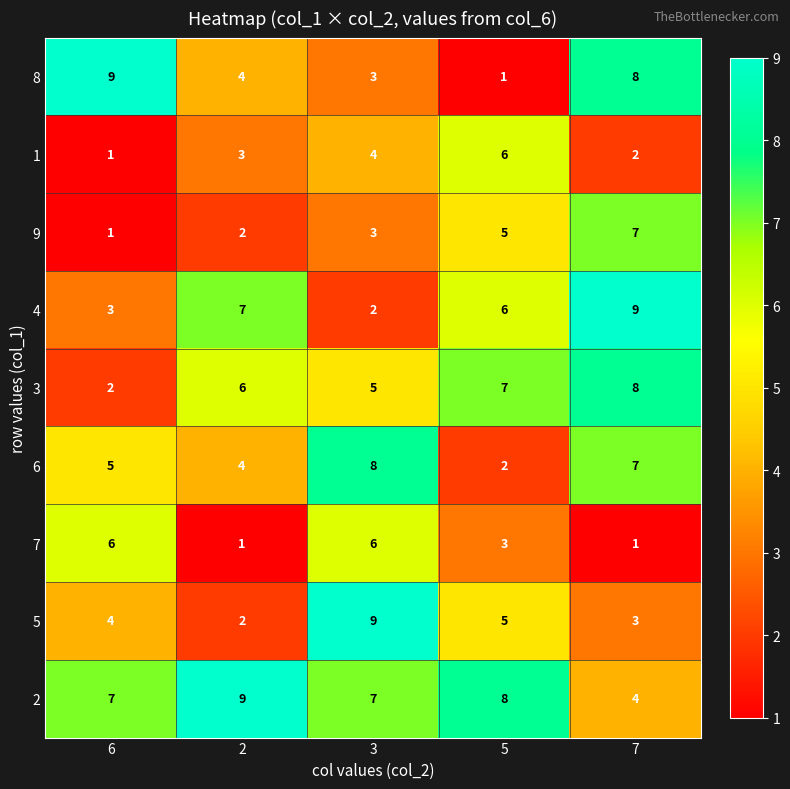

At which category is the sum across all series the highest?

7